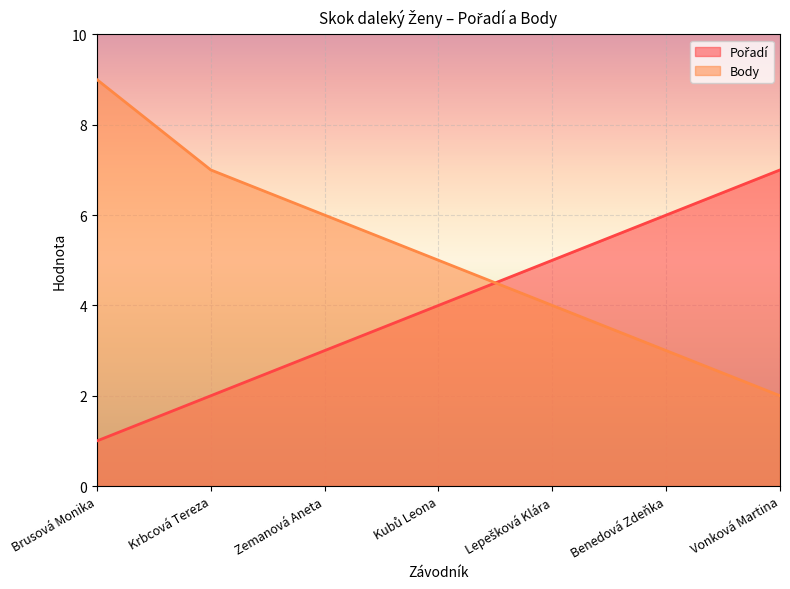

Which series has the largest total across all categories?

Body